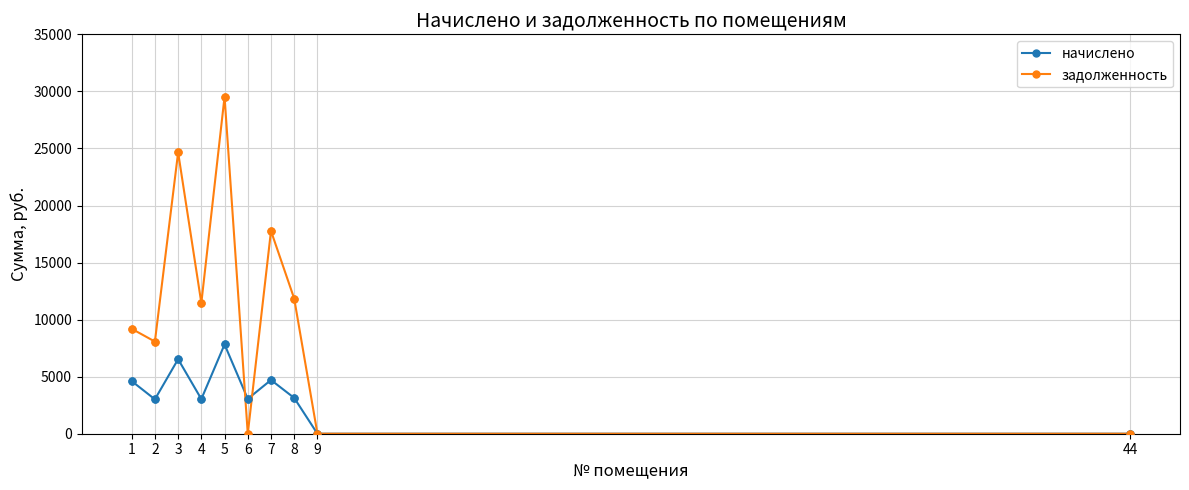

Between 7 and 9, which series saw the biggest shift?

задолженность